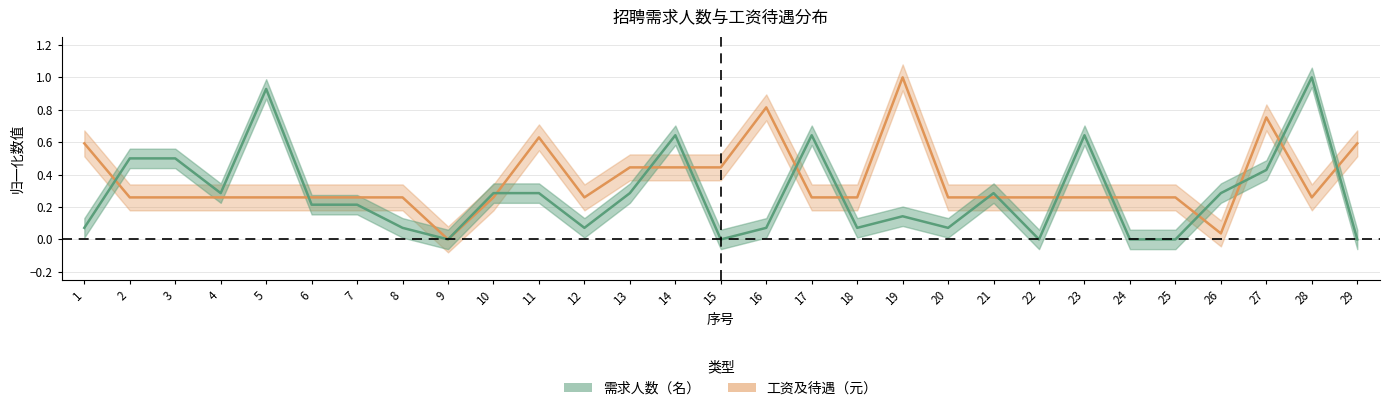

At 12, list the series in order from largest to smallest.

工资及待遇（元）, 需求人数（名）